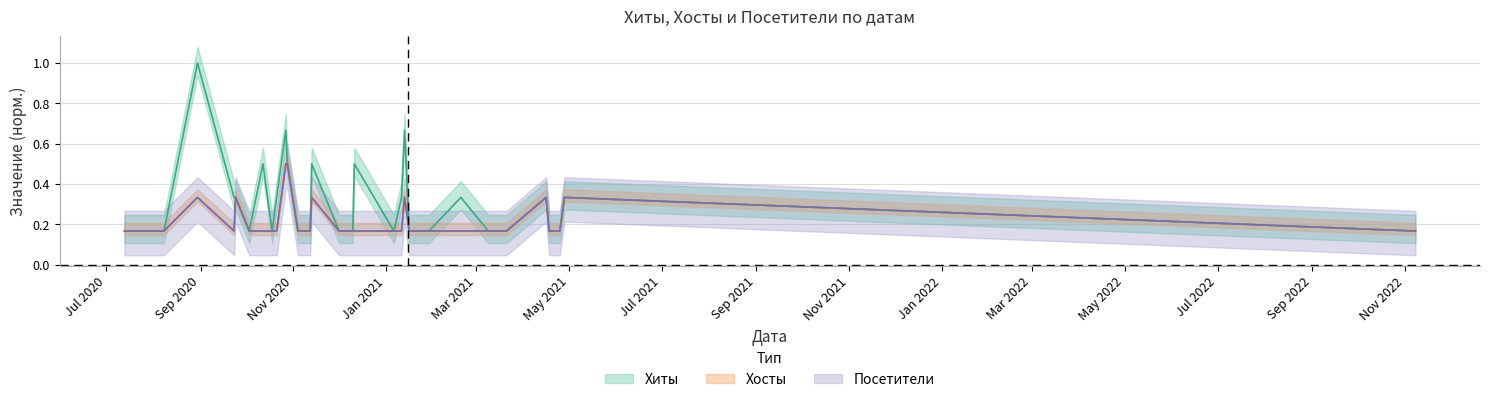

Reading right to left, what are all the values shown in this chart?

Хиты: 0.2	0.3	0.2	0.2	0.3	0.2	0.2	0.3	0.2	0.2	0.2	0.2	0.7	0.3	0.2	0.5	0.2	0.2	0.2	0.5	0.2	0.2	0.2	0.2	0.5	0.7	0.3	0.2	0.5	0.2	0.3	0.3	1.0	0.2	0.2	0.2	0.2	0.2	0.2	0.2
Хосты: 0.2	0.3	0.2	0.2	0.3	0.2	0.2	0.2	0.2	0.2	0.2	0.2	0.3	0.2	0.2	0.2	0.2	0.2	0.2	0.3	0.2	0.2	0.2	0.2	0.5	0.5	0.2	0.2	0.2	0.2	0.3	0.2	0.3	0.2	0.2	0.2	0.2	0.2	0.2	0.2
Посетители: 0.2	0.3	0.2	0.2	0.3	0.2	0.2	0.2	0.2	0.2	0.2	0.2	0.3	0.2	0.2	0.2	0.2	0.2	0.2	0.3	0.2	0.2	0.2	0.2	0.5	0.5	0.2	0.2	0.2	0.2	0.3	0.2	0.3	0.2	0.2	0.2	0.2	0.2	0.2	0.2